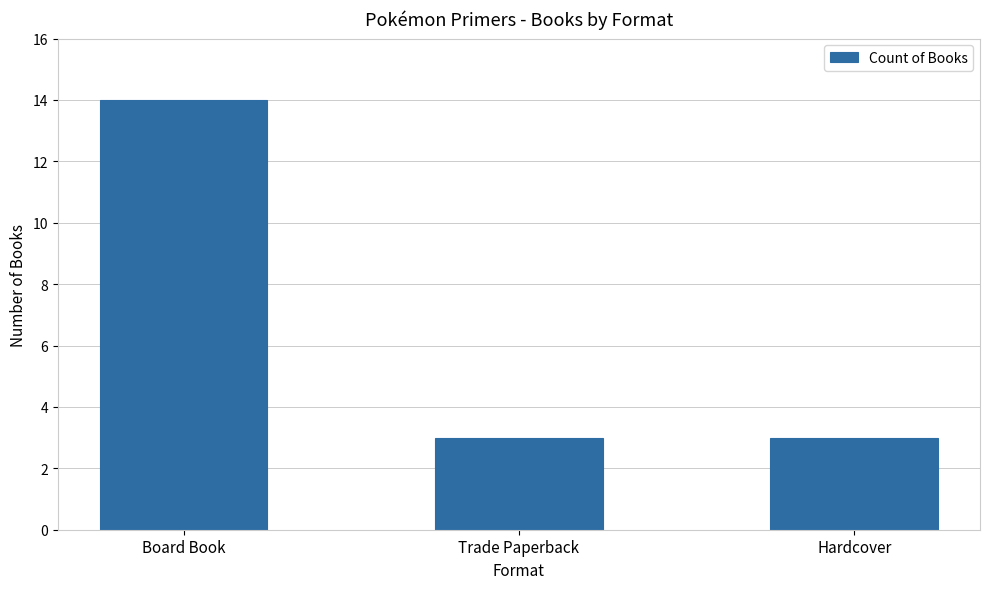

What value does the data have at Trade Paperback?

3